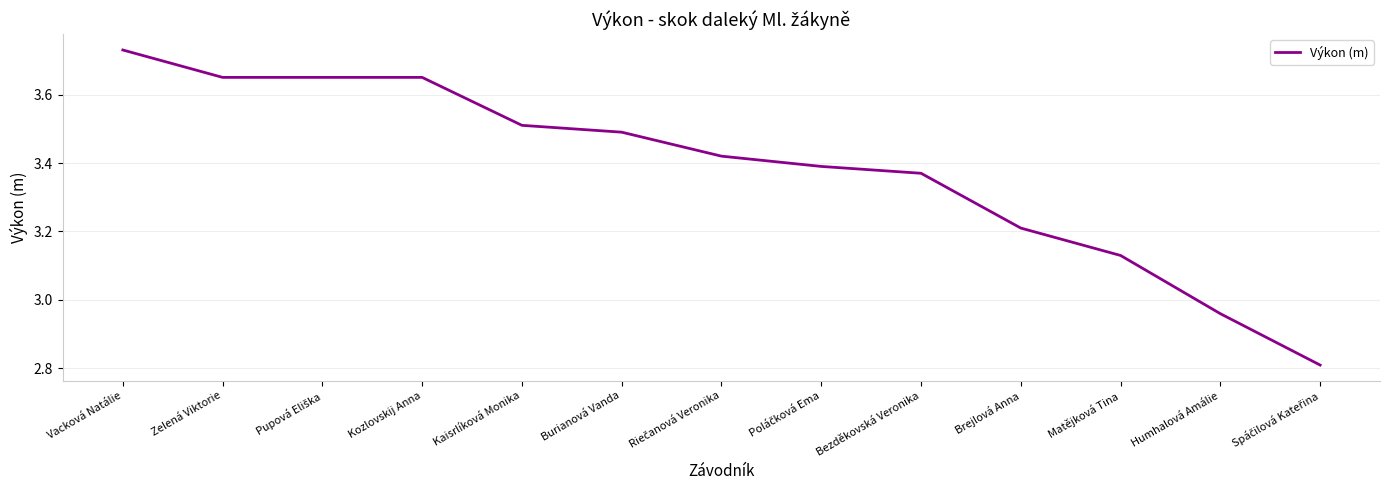

Is it true that the value at Humhalová Amálie is 1.1?

False